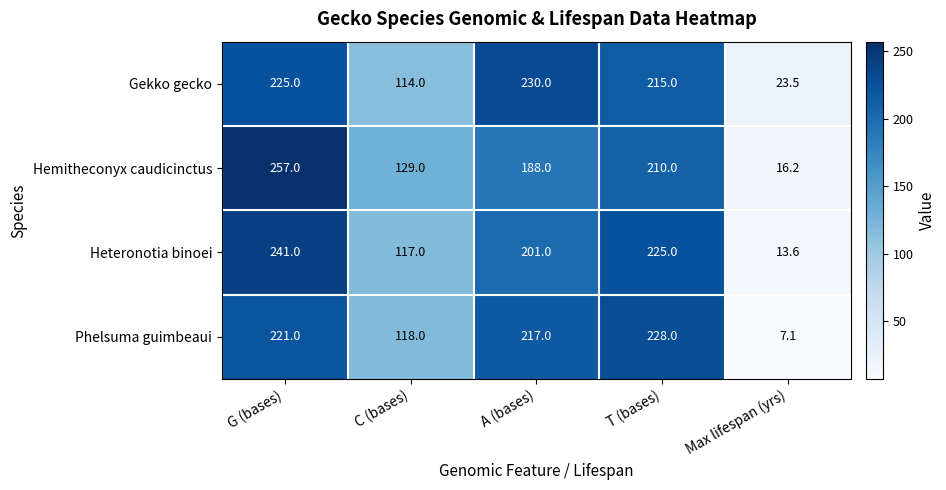

At how many categories does at least one series exceed 11?

5